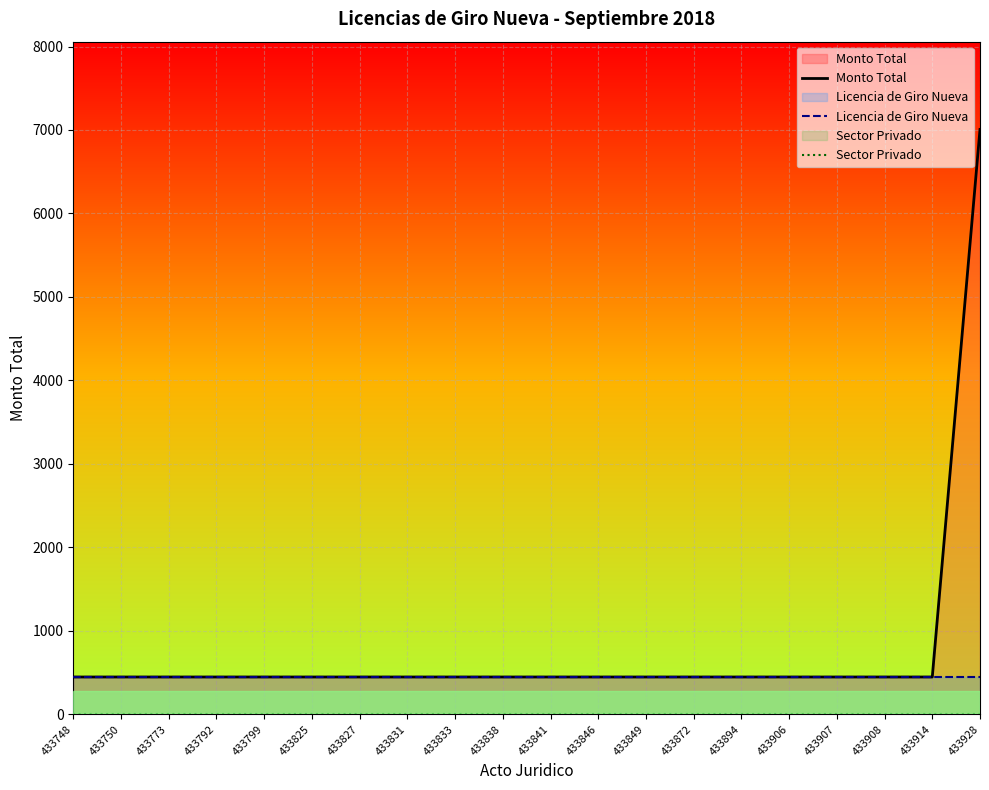

Rank the series at 433799 from lowest to highest value.

Sector Privado, Monto Total, Licencia de Giro Nueva